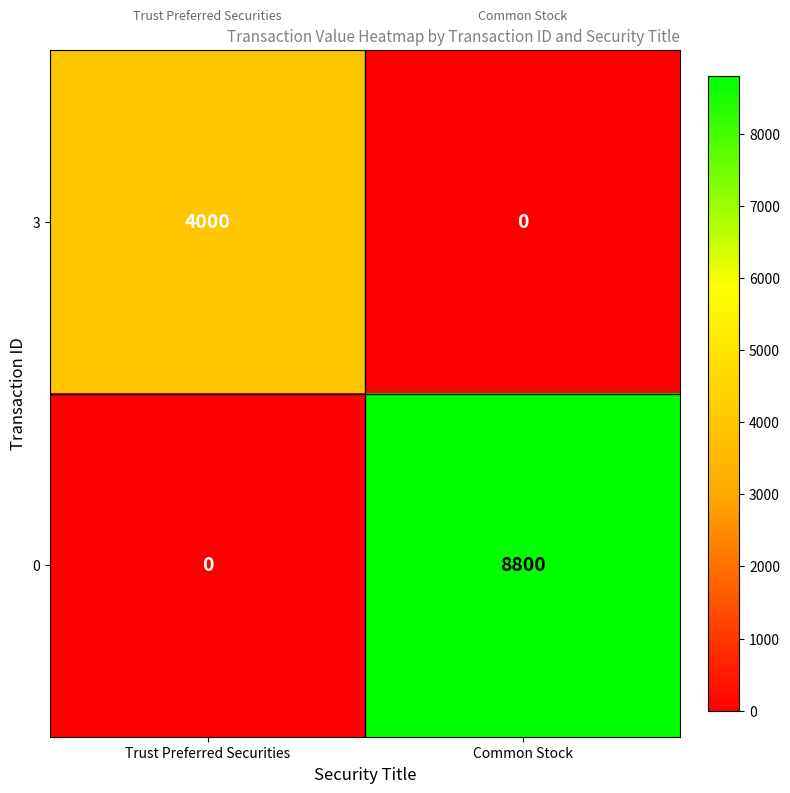

Reading left to right, extract all data points from this chart.

3: 4000	0
0: 0	8800